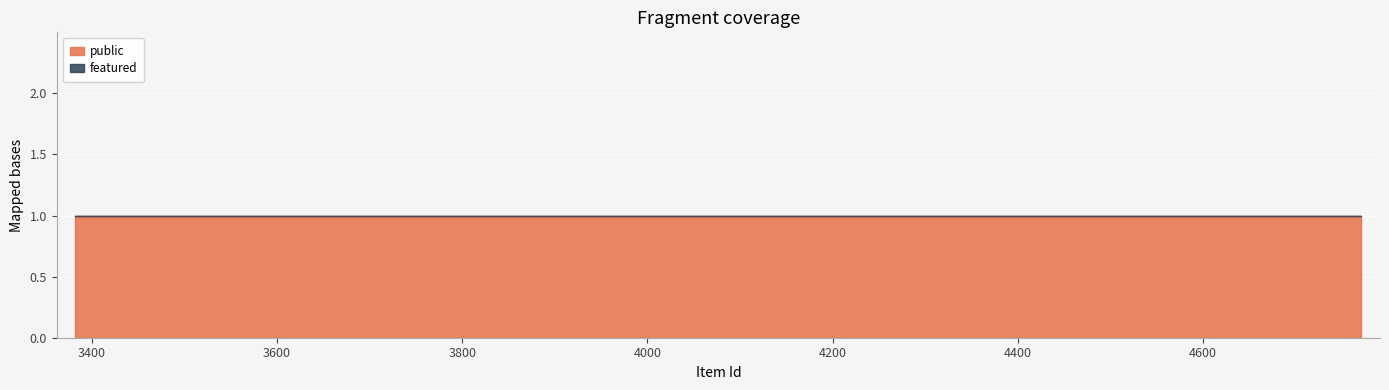

True or false: featured and public cross at least once.

False